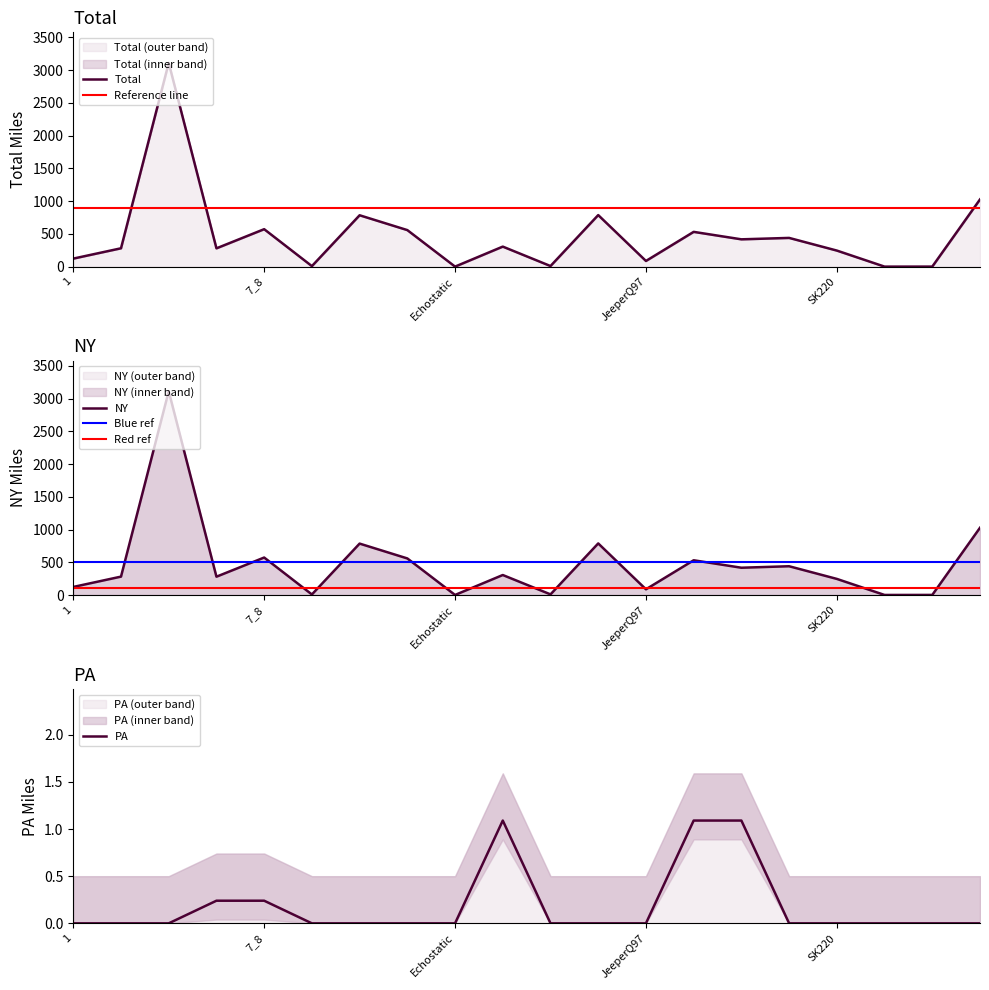

What are all the series names shown in the legend?

Total, NY, PA